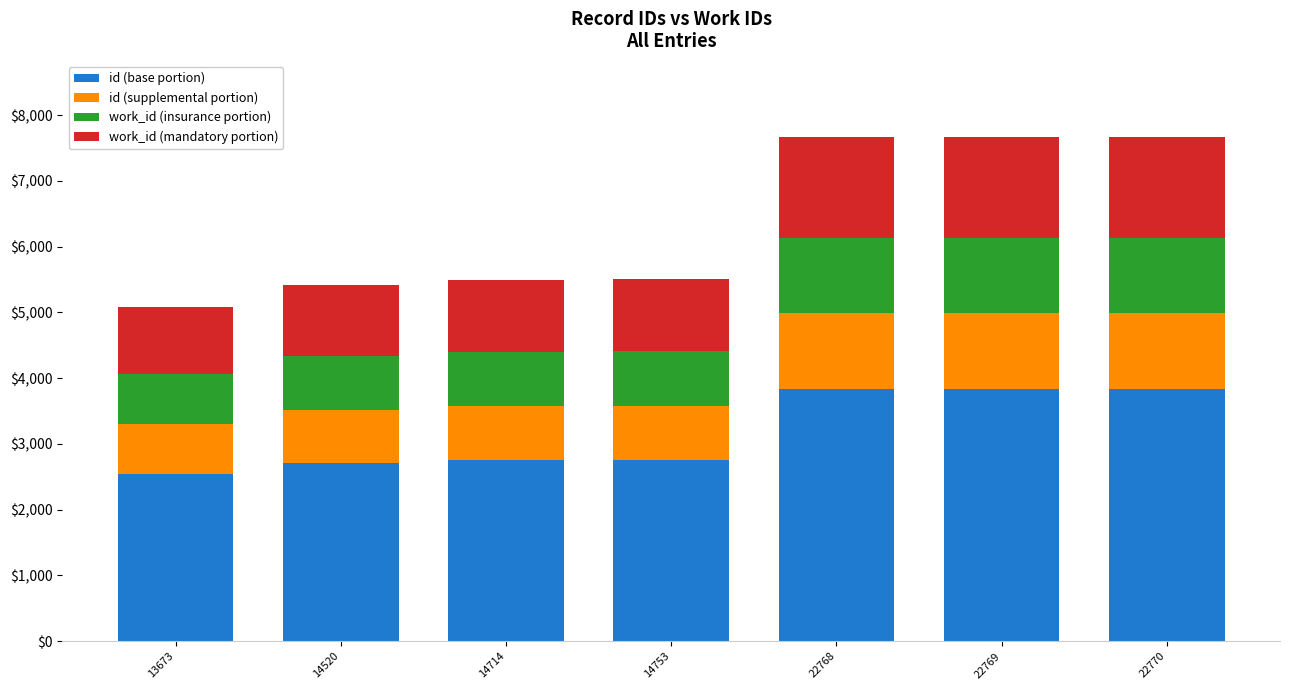

What is the sum of all id (base portion) values?

22267.5